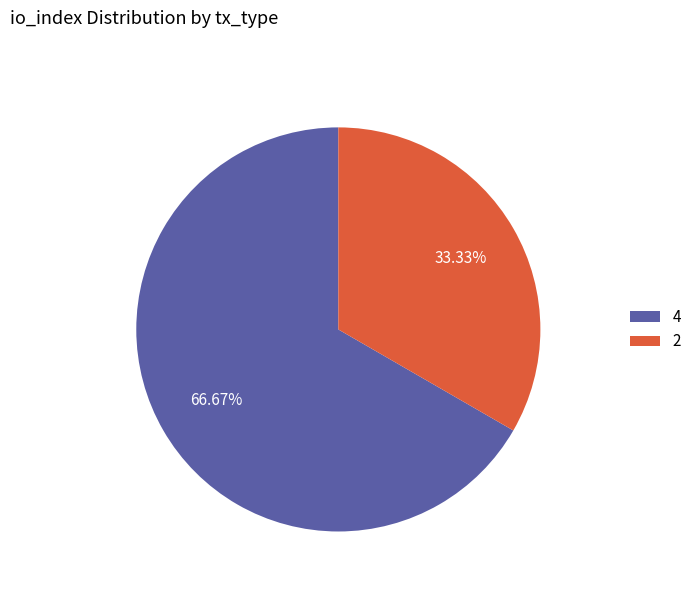

Which has a higher value, 2 or 4?

4